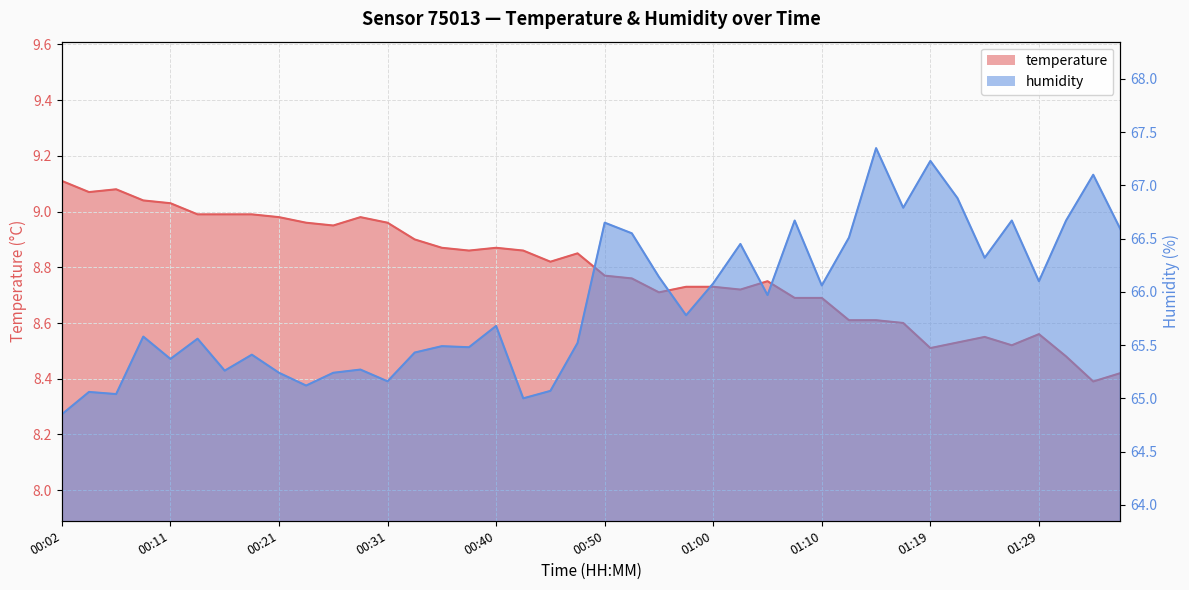

Where is the first local maximum for humidity?

00:04